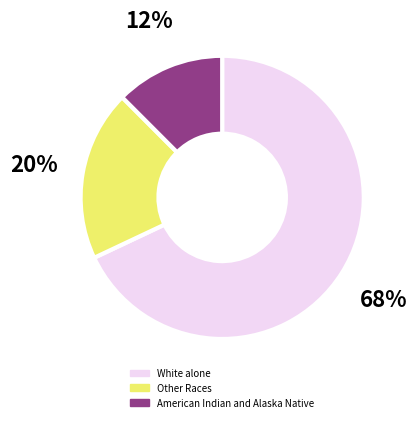

Does any single category account for the majority?

Yes